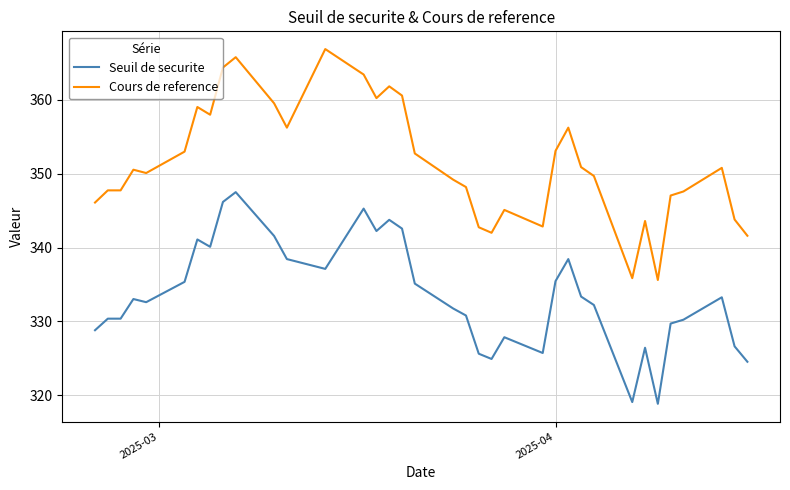

What is the highest value of the Seuil de securite series?

347.5